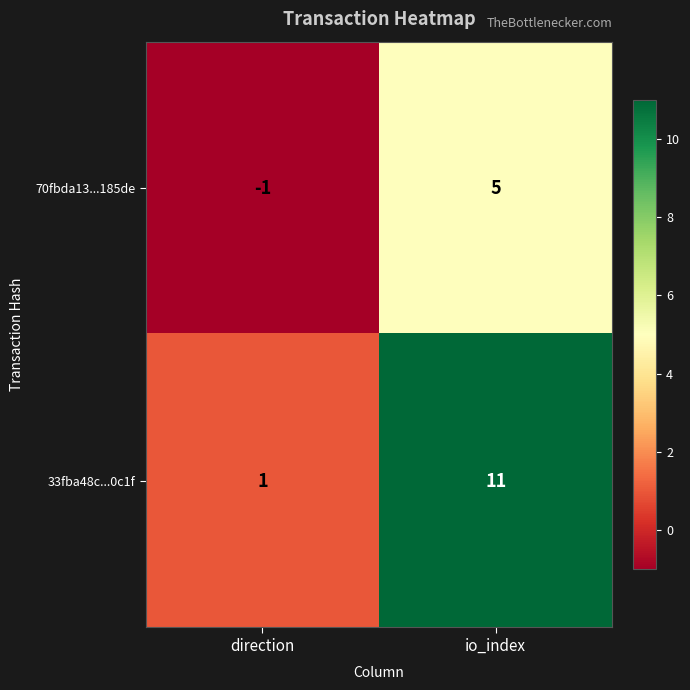

Which series has the largest range (max minus min)?

33fba48c...0c1f